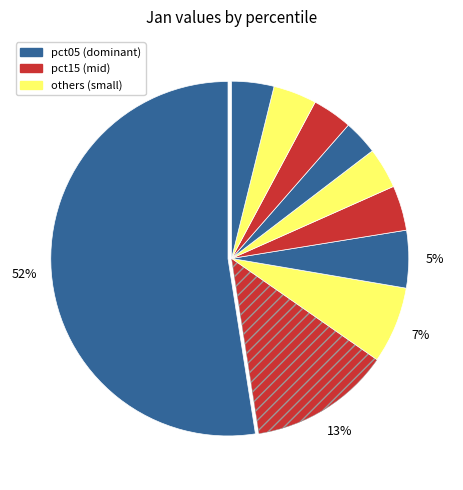

How many slices are in this pie chart?

10